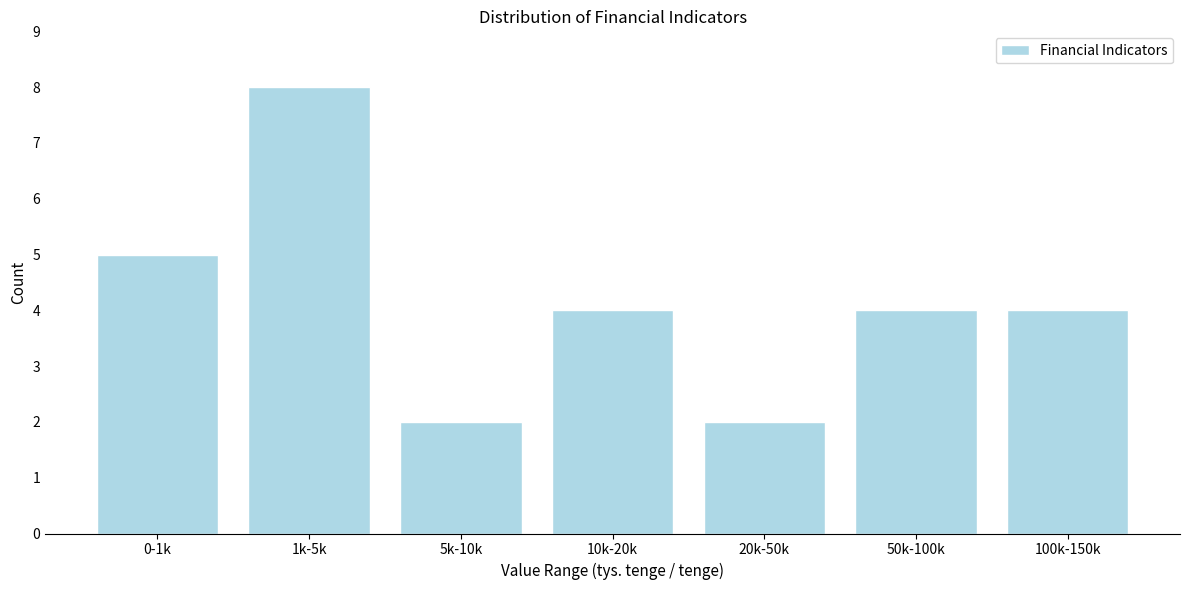

Reading right to left, extract all data points from this chart.

100k-150k=4	50k-100k=4	20k-50k=2	10k-20k=4	5k-10k=2	1k-5k=8	0-1k=5